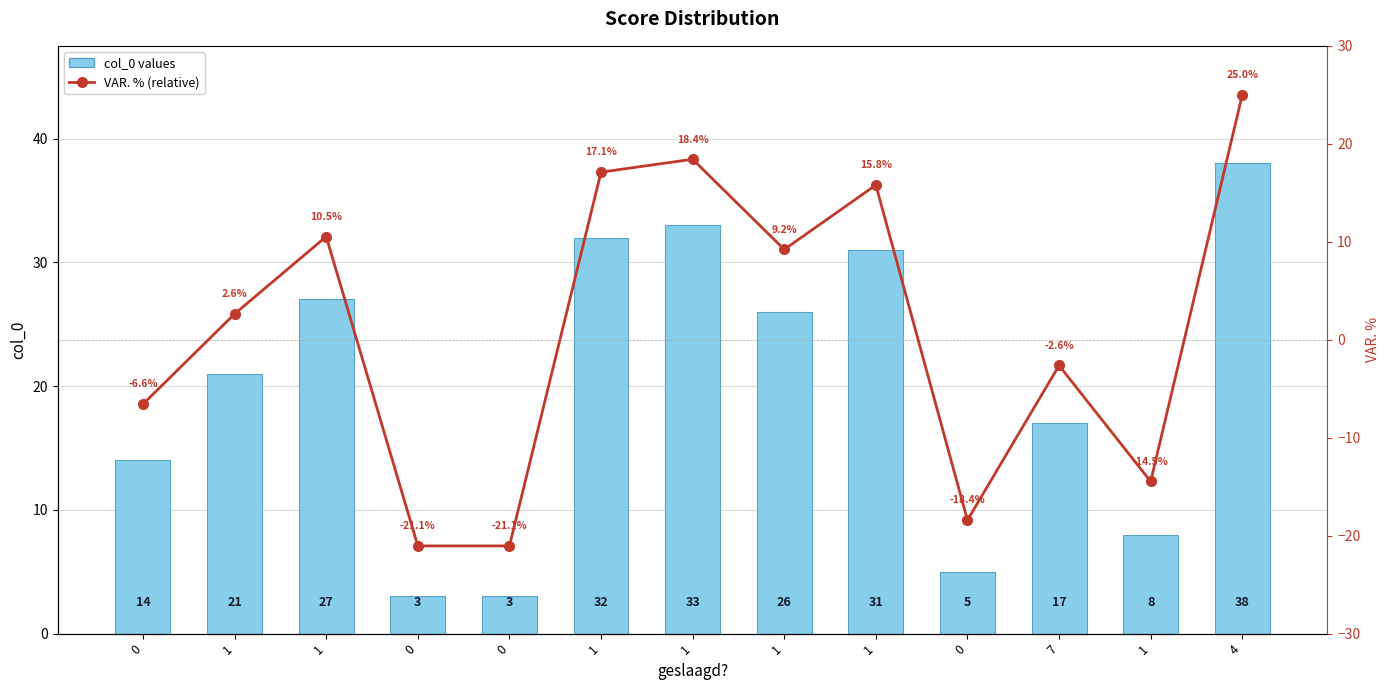

What is the average value of the col_0 values series?

19.8